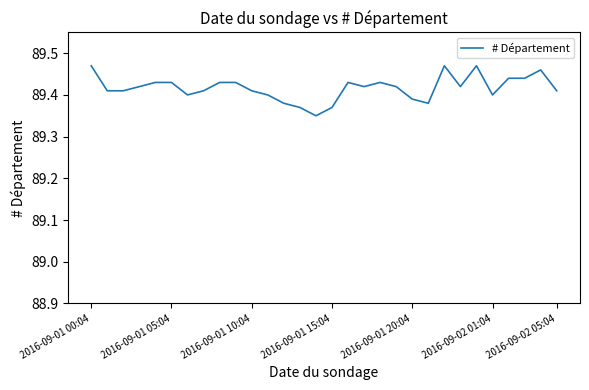

What is the minimum value shown in the chart?

89.3